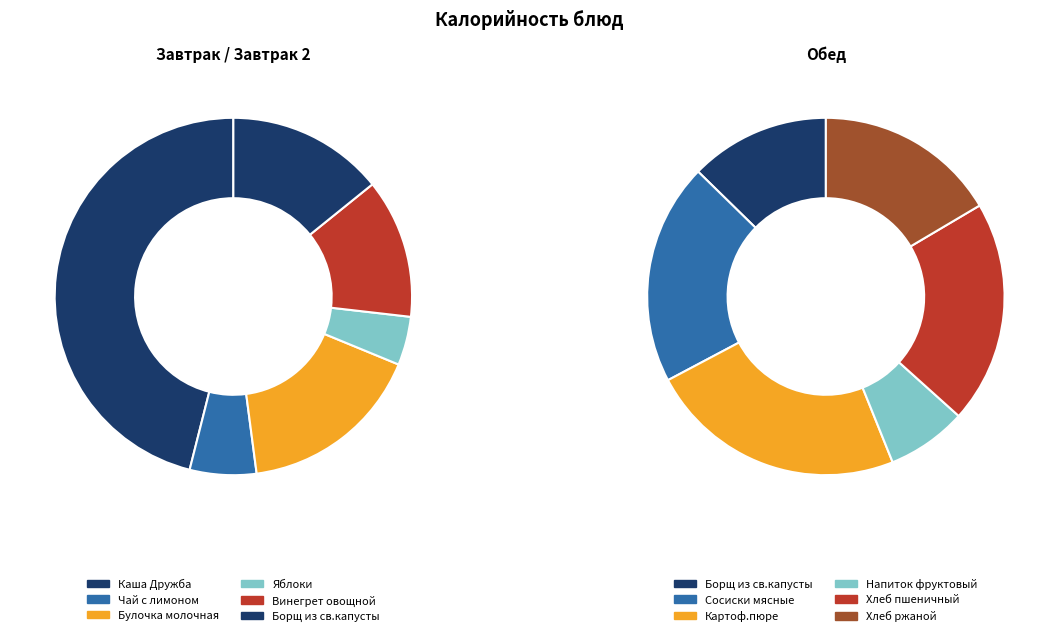

Which category has the biggest portion of the pie?

Каша Дружба